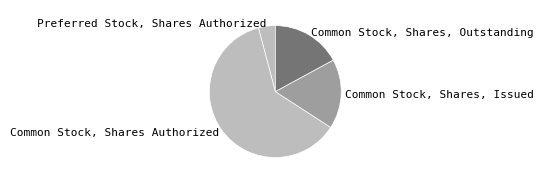

Combined, do Common Stock, Shares, Outstanding and Preferred Stock, Shares Authorized account for over 50%?

No